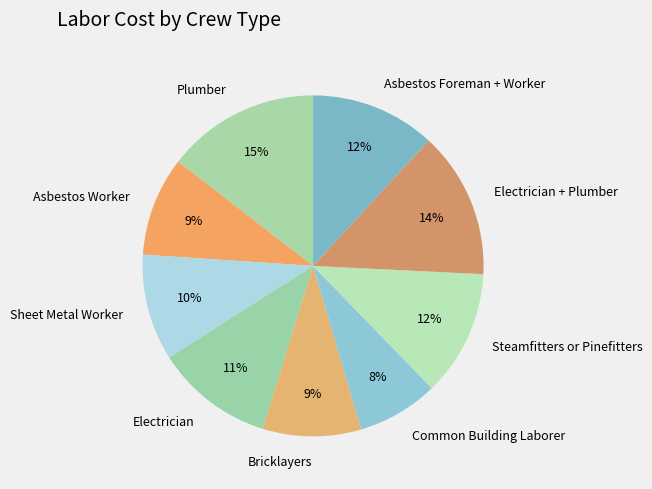

Which has a higher value, Bricklayers or Sheet Metal Worker?

Sheet Metal Worker